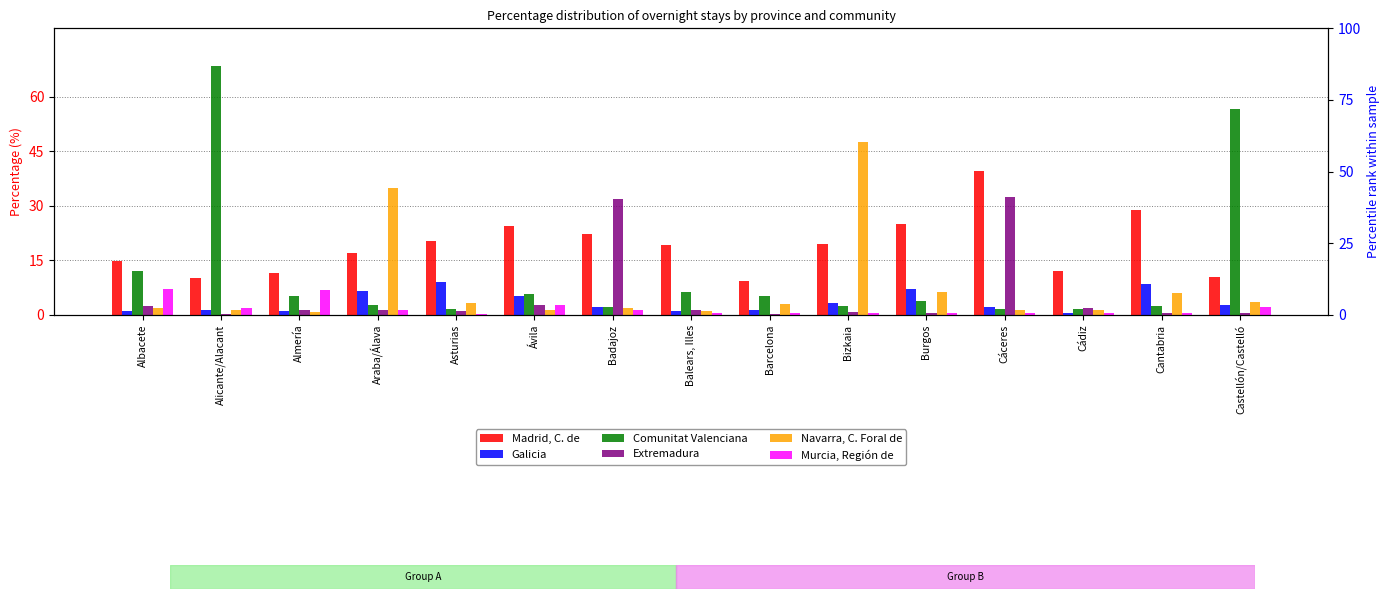

What is the label of the 11th bar from the left?

Burgos